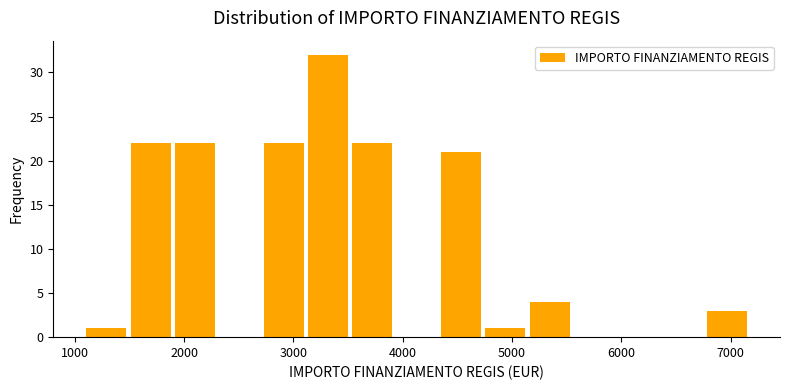

Reading left to right, list every bar in this chart as the range it spans on the x-axis followed by its height. Neither the bar edges nor the heights are printed on the chart, so give them approximately, as read against the axes.

1100 to 1500: 1
1500 to 1900: 22
1900 to 2300: 22
2300 to 2700: 0
2700 to 3100: 22
3100 to 3500: 32
3500 to 3900: 22
3900 to 4400: 0
4400 to 4800: 21
4800 to 5200: 1
5200 to 5600: 4
5600 to 6000: 0
6000 to 6400: 0
6400 to 6800: 0
6800 to 7200: 3